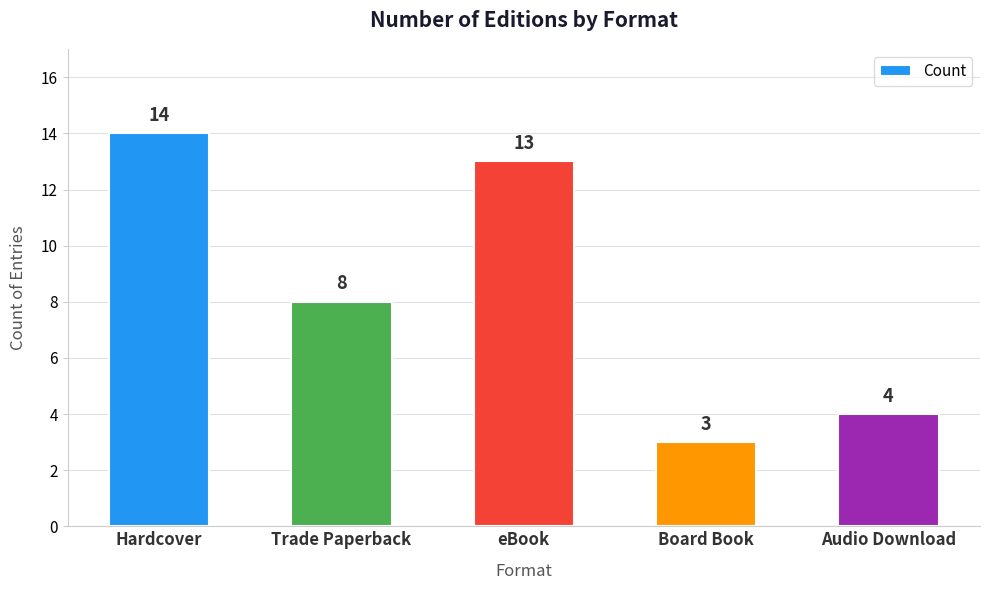

Reading left to right, what are all the values shown in this chart?

Hardcover=14	Trade Paperback=8	eBook=13	Board Book=3	Audio Download=4